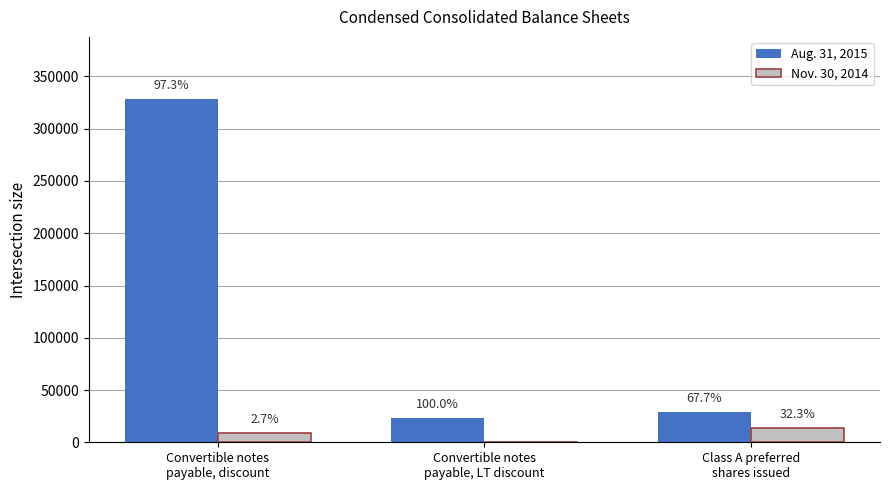

Rank the categories by Aug. 31, 2015 value from lowest to highest.

Convertible notes
payable, LT discount, Class A preferred
shares issued, Convertible notes
payable, discount